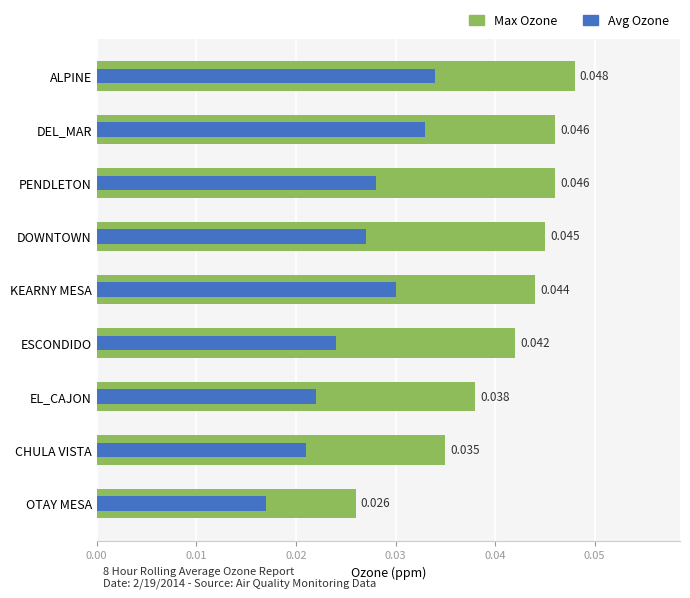

Count the number of categories in the chart.

9